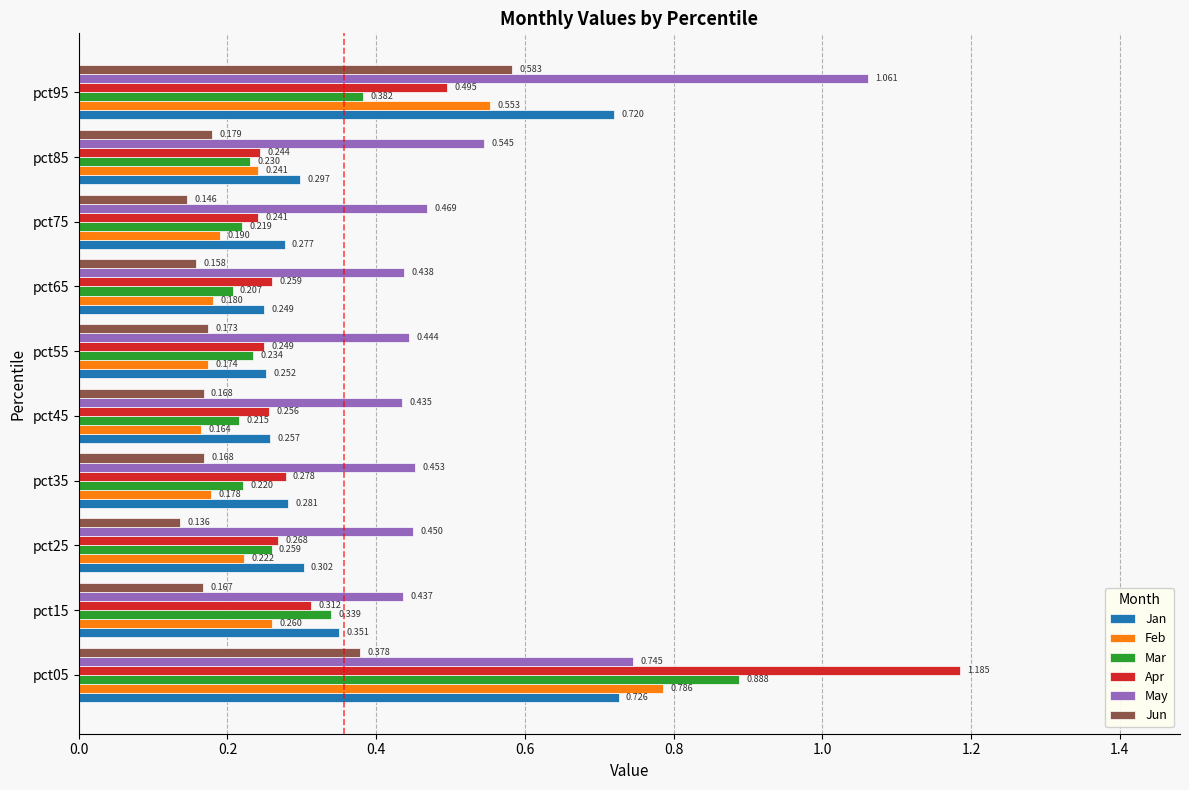

What are all the series names shown in the legend?

Jan, Feb, Mar, Apr, May, Jun